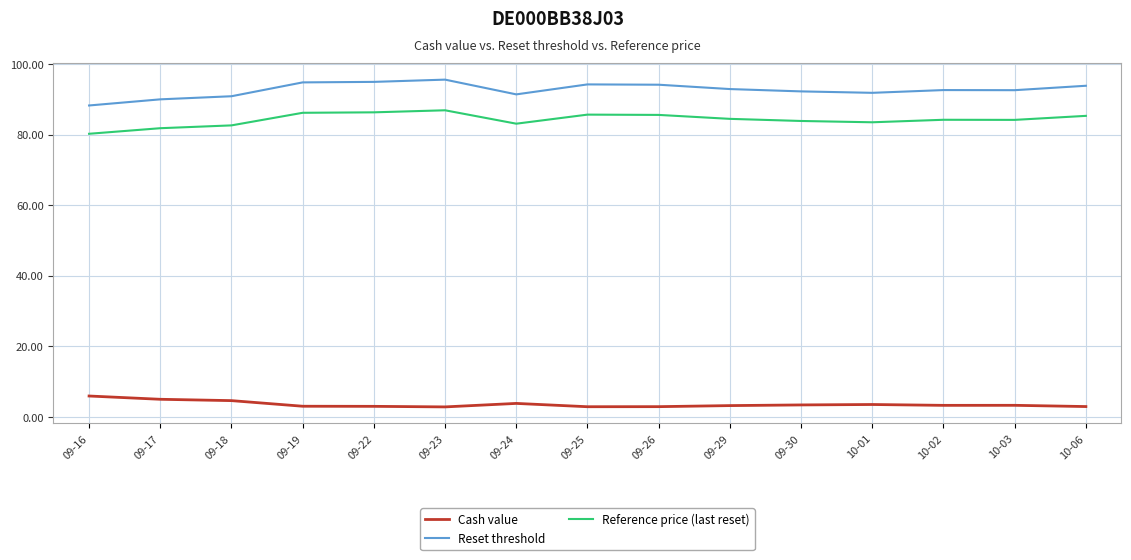

How many distinct data groups are displayed?

3